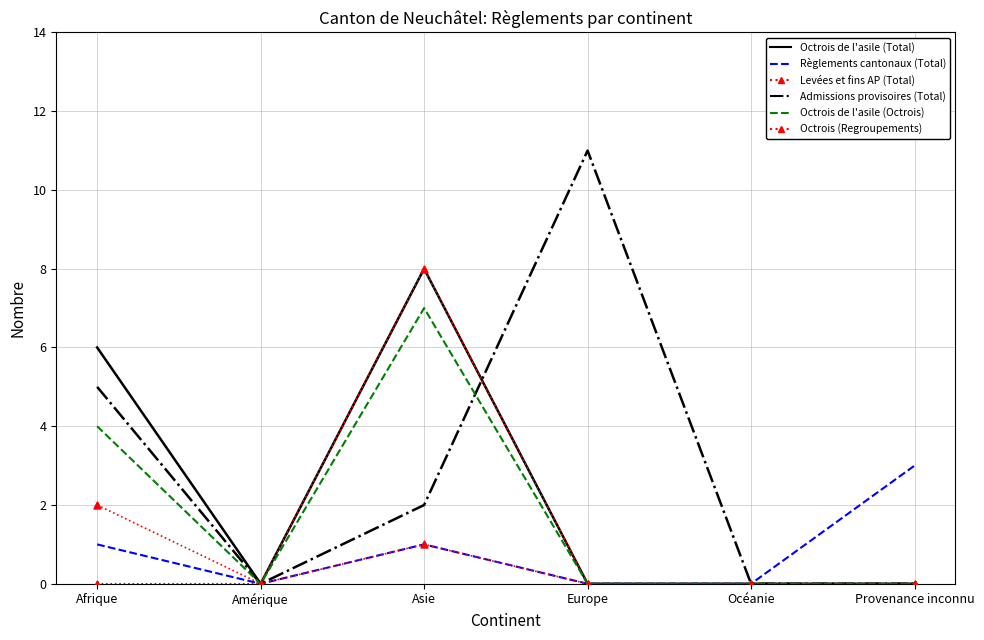

Is the value of Octrois de l'asile (Octrois) at Europe greater than the value of Octrois (Regroupements) at Afrique?

No